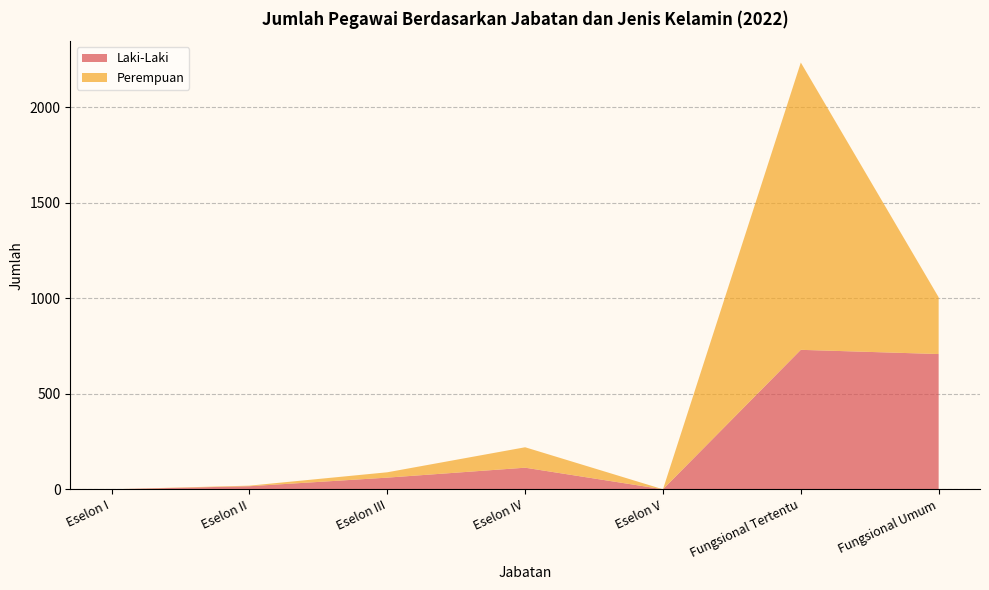

Reading right to left, transcribe all the data shown in this chart.

Laki-Laki: 708	730	0	113	61	16	0
Perempuan: 297	1504	0	107	28	3	0